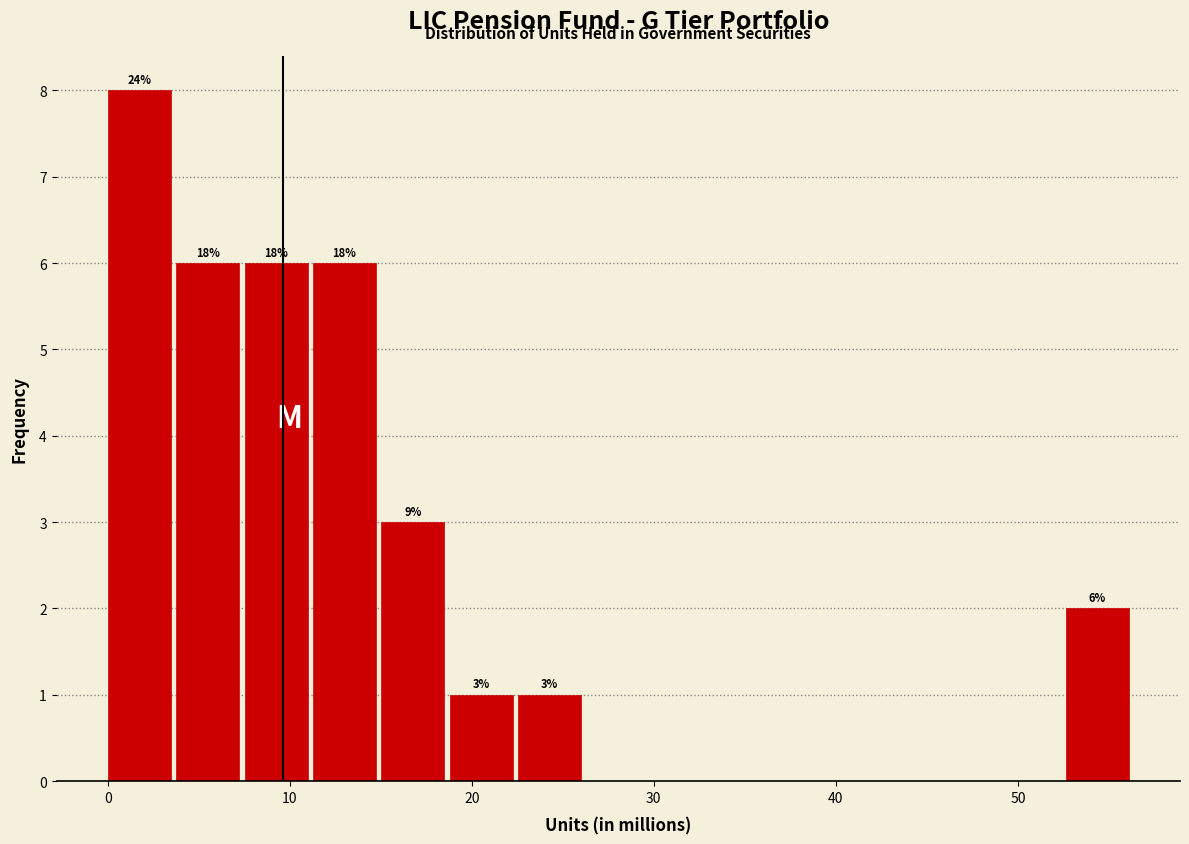

Read against the x-axis, roughly where is the centre of the tallest bar?

2